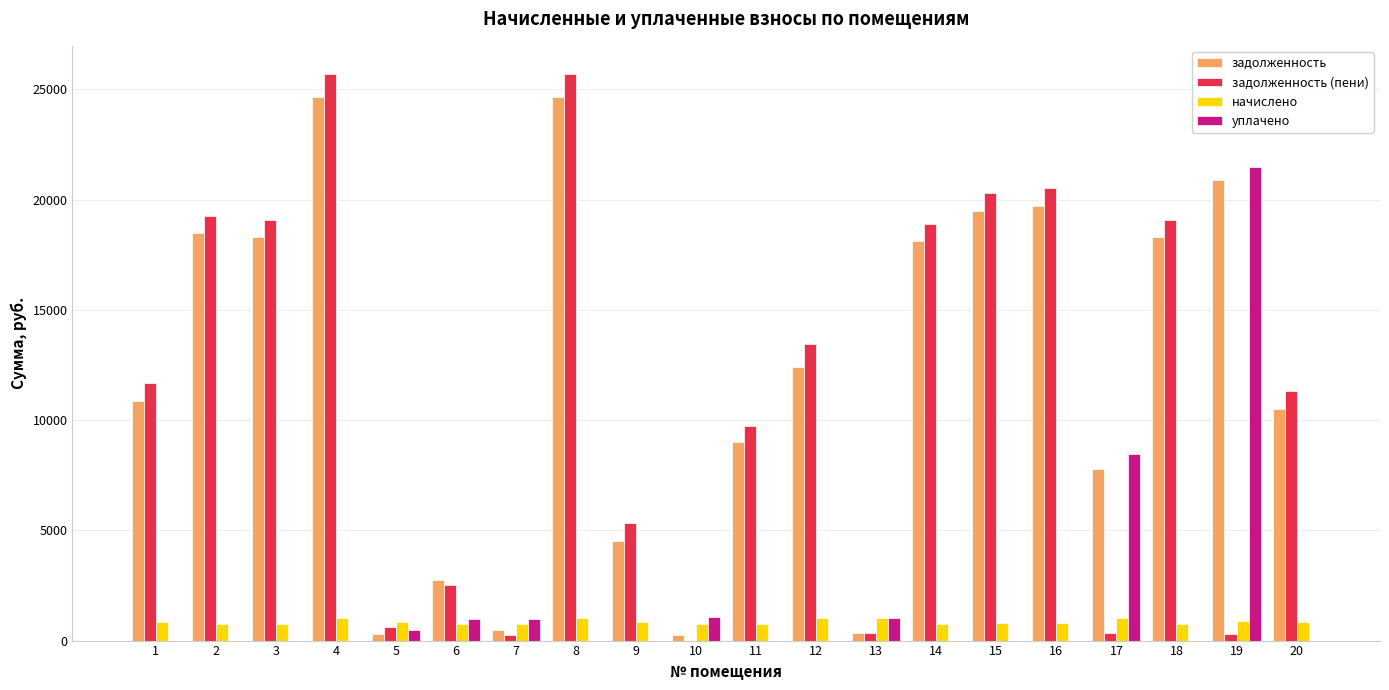

Between 1 and 10, which series saw the biggest shift?

задолженность (пени)